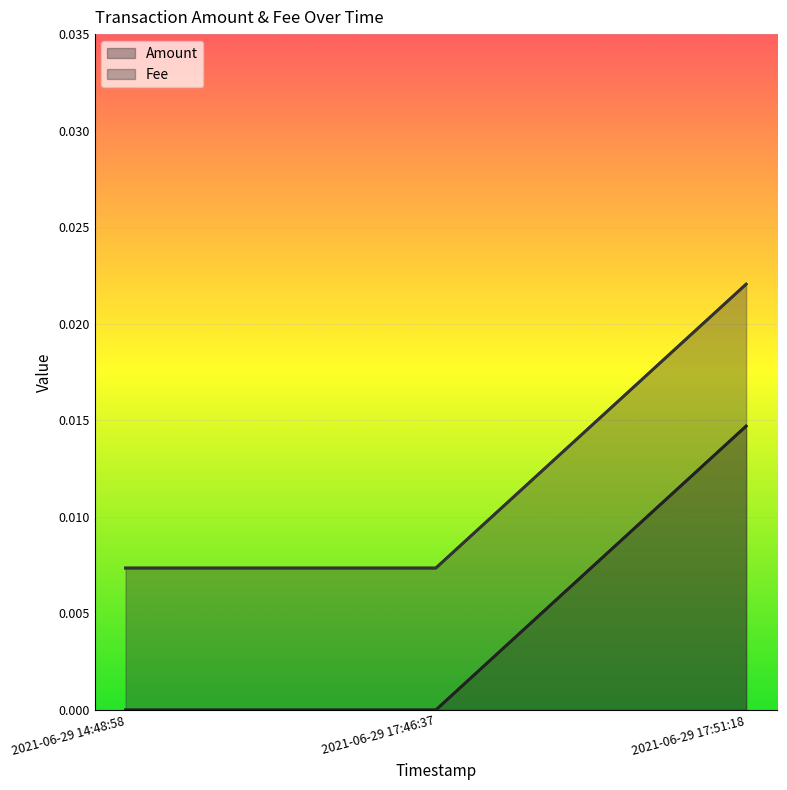

What is the label of the 1st point from the right?

2021-06-29 17:51:18